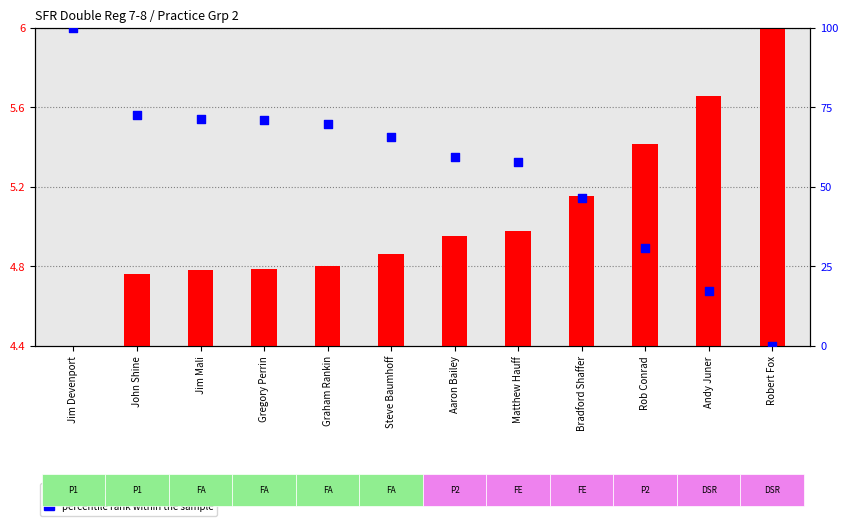

Which series has the largest Y range (max minus min)?

percentile rank within the sample